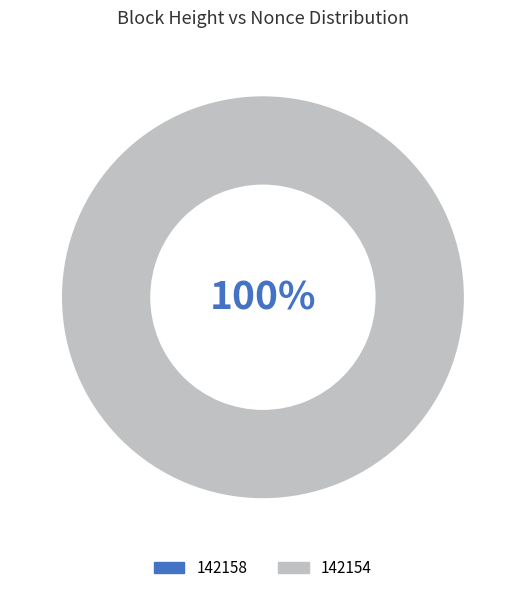

Which slice is the smallest?

142158